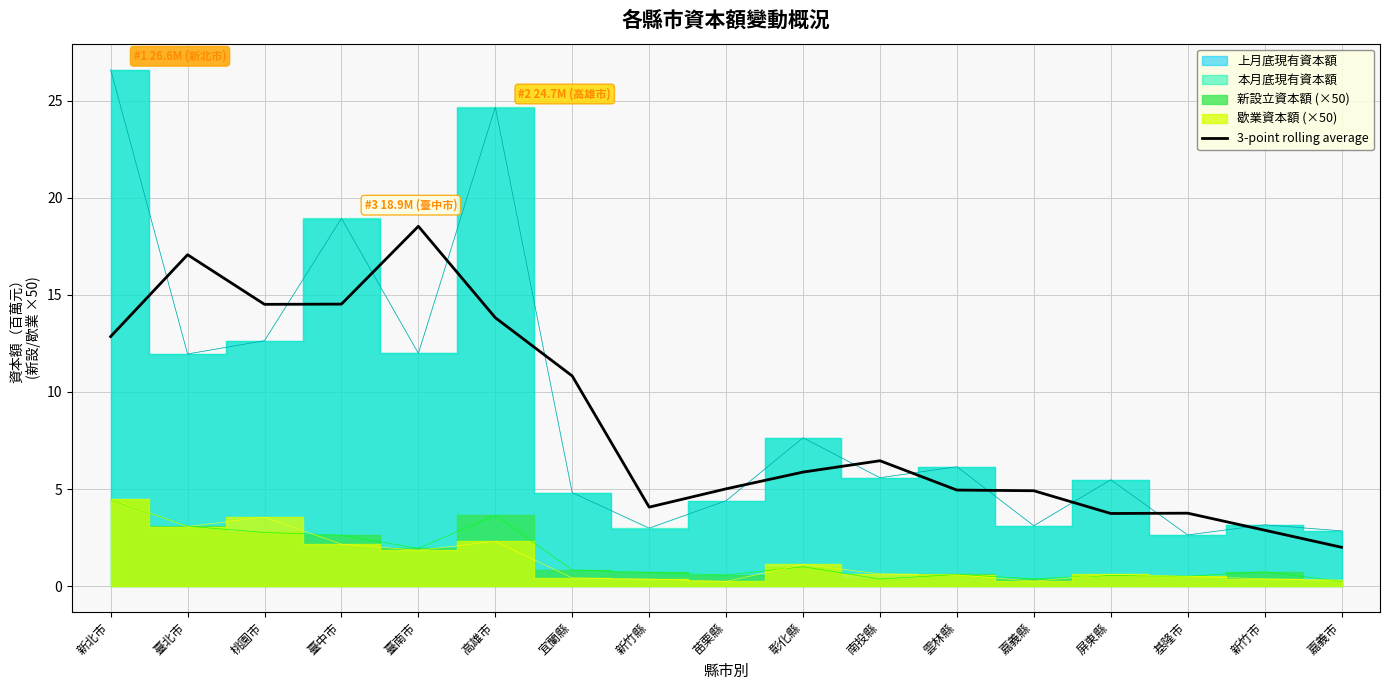

What is the difference between the second highest and minimum values?

15.1